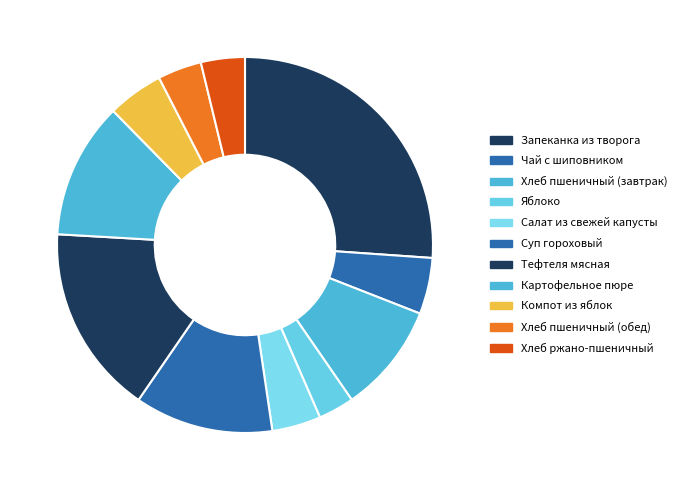

What percentage is NOT represented by Запеканка из творога?

73.9%